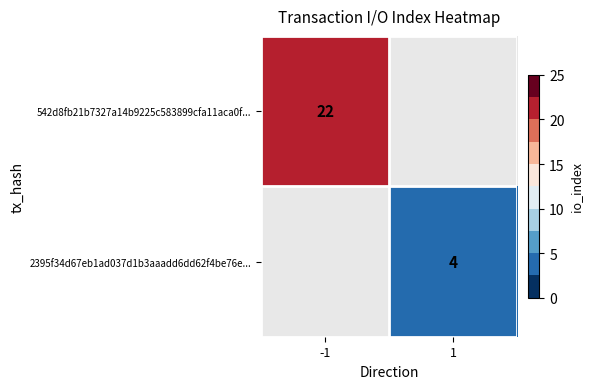

The 2395f34d67eb1ad037d1b3aaadd6dd62f4be76e... series shows 7 at 1. True or false?

False